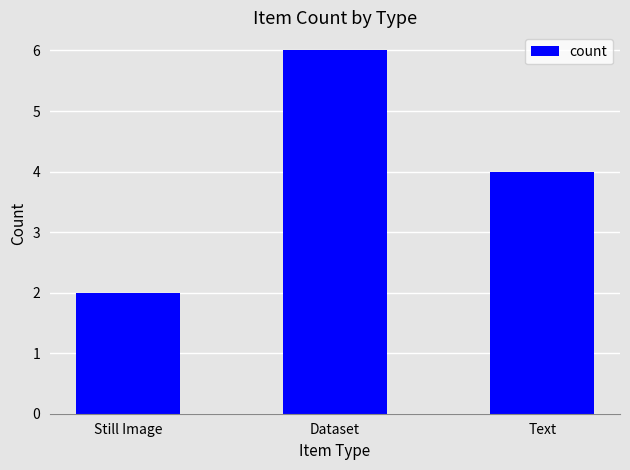

Which has a higher value, Dataset or Still Image?

Dataset